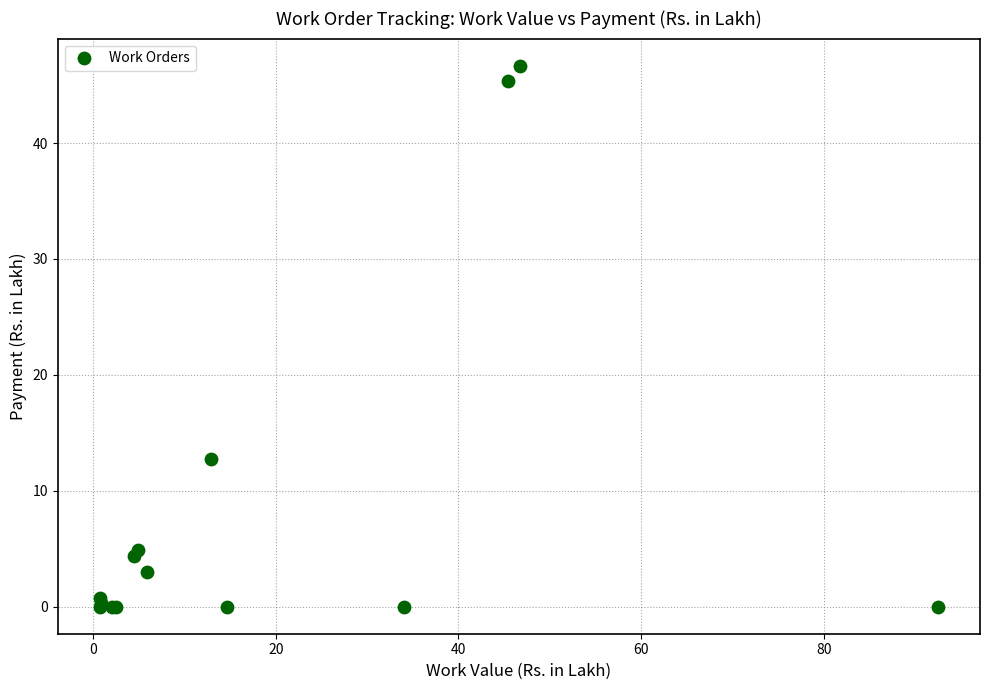

What Y value in the scatter plot is closest to 23?

12.7